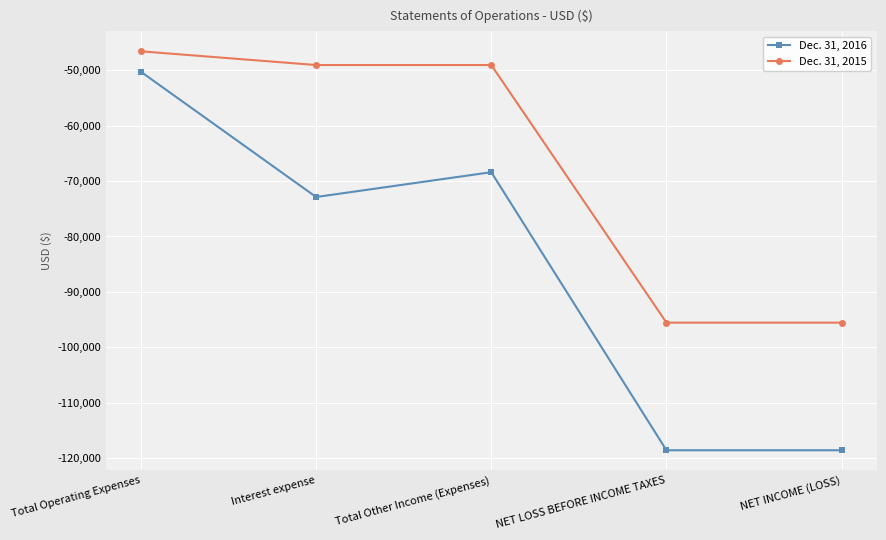

What is the average value of the Dec. 31, 2015 series?

-67145